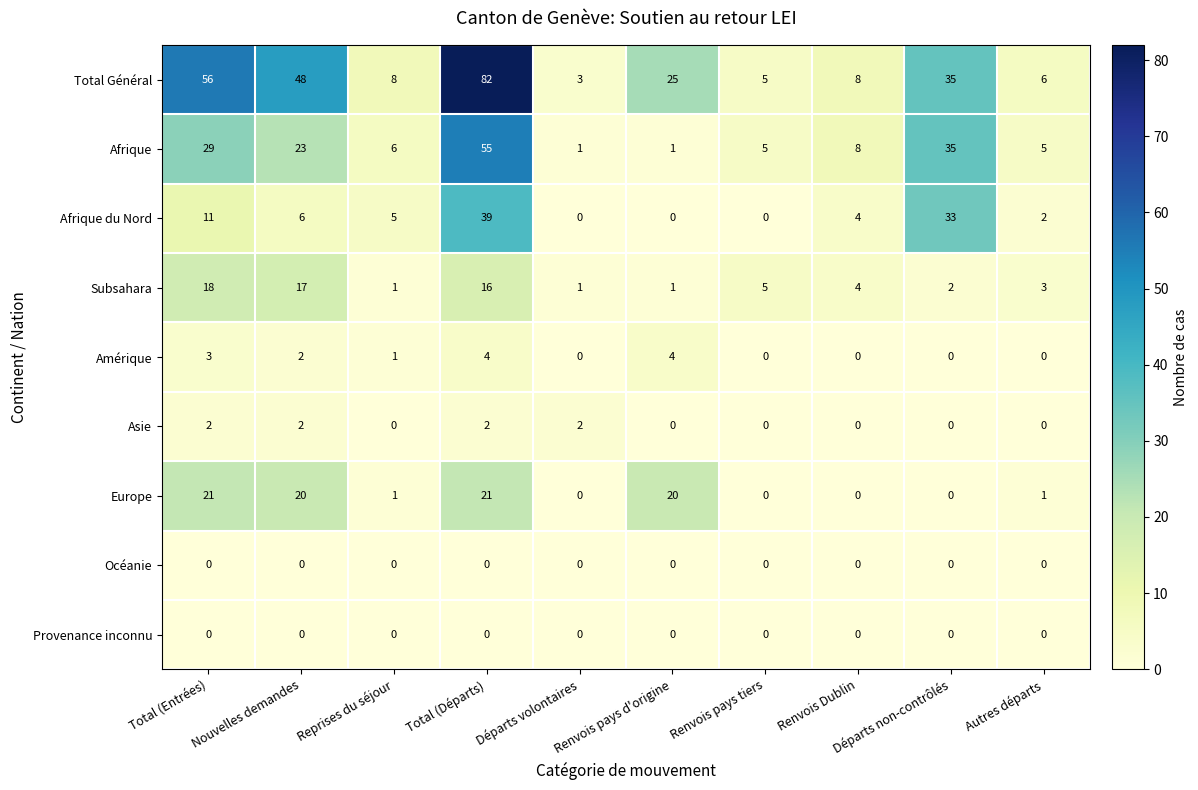

Which label corresponds to the largest value in the chart?

Total (Départs)